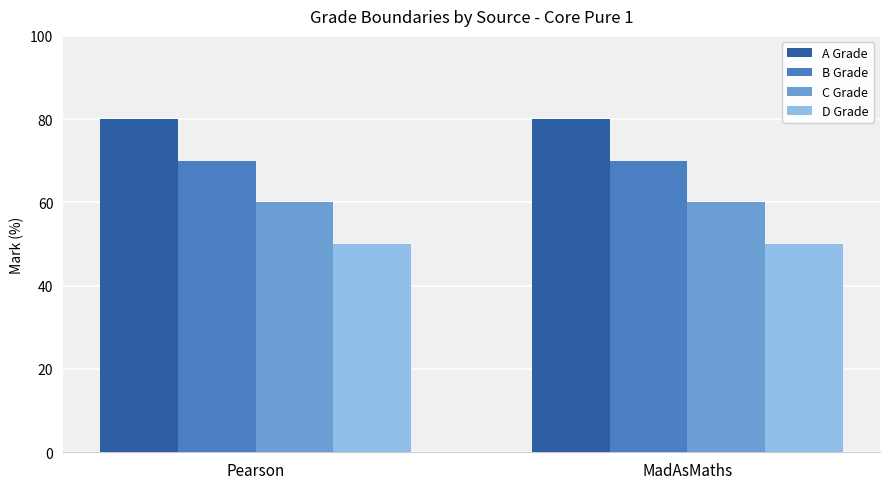

What is the value of the D Grade bar at the 1st from the left?

50